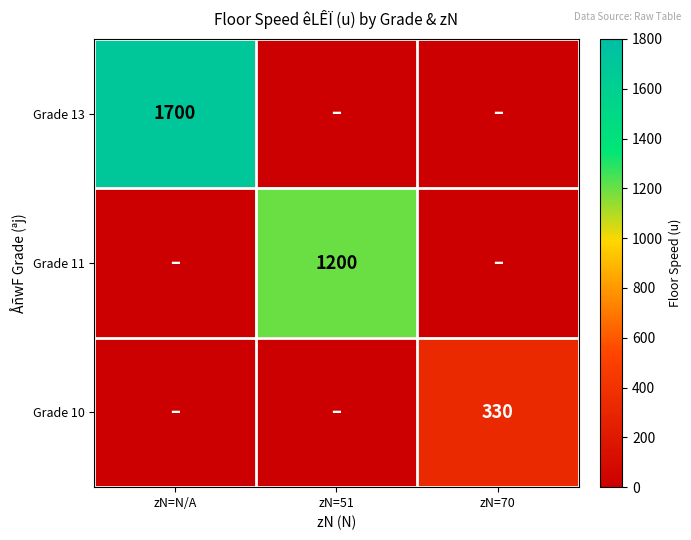

The Grade 10 series shows 138 at zN=70. True or false?

False